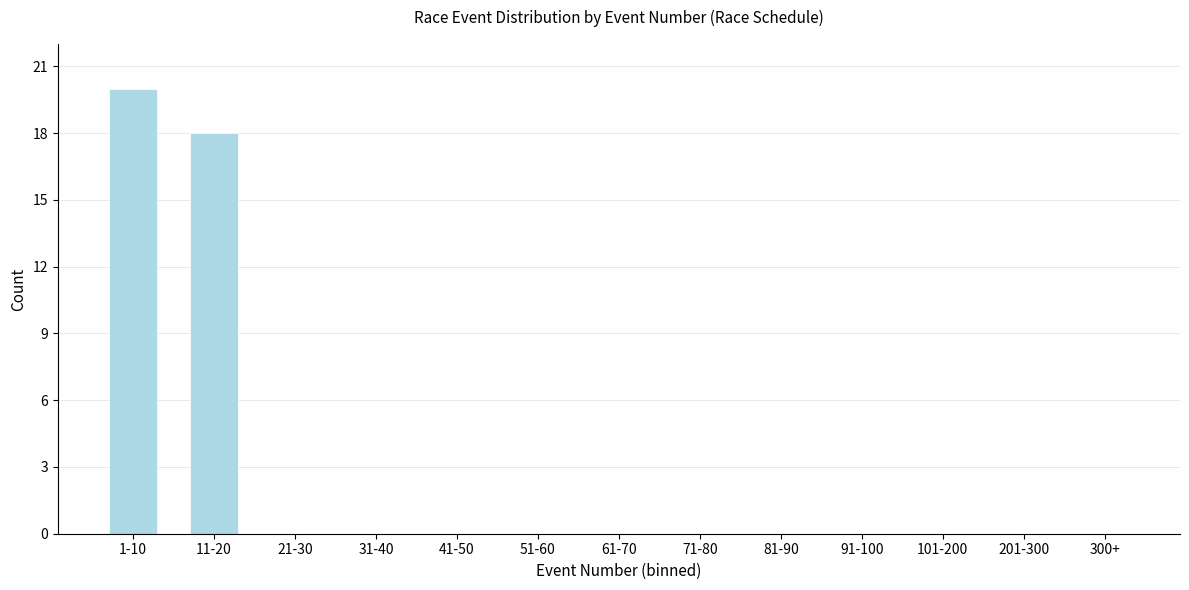

Reading left to right, what are all the values shown in this chart?

1-10=20	11-20=18	21-30=0	31-40=0	41-50=0	51-60=0	61-70=0	71-80=0	81-90=0	91-100=0	101-200=0	201-300=0	300+=0